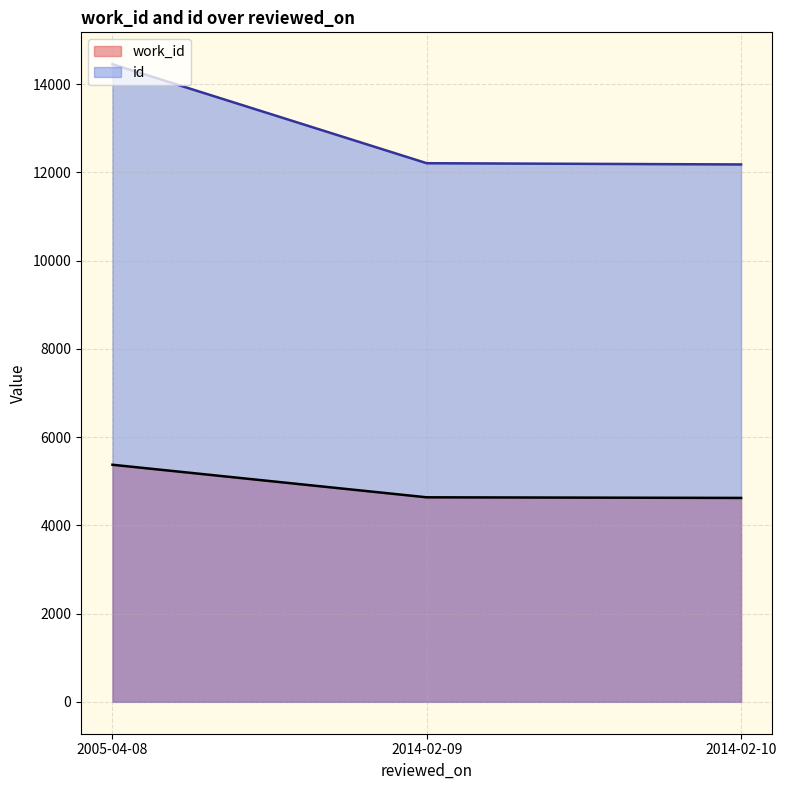

Read the work_id value at 2014-02-10.

4622